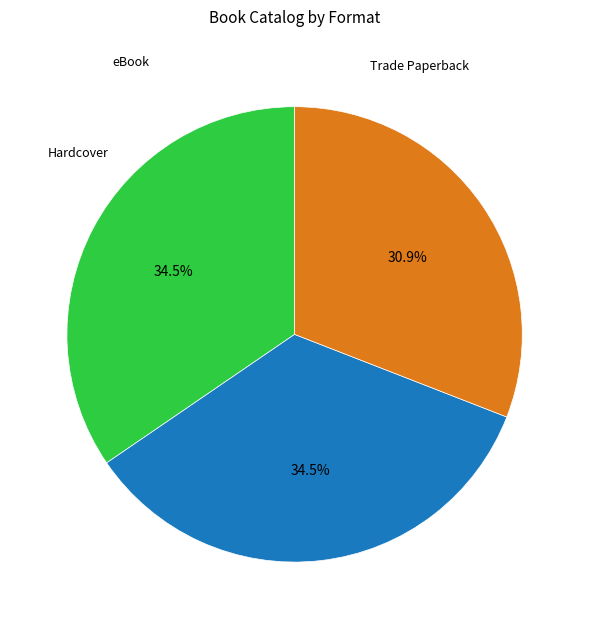

Is there a majority slice in this chart?

No